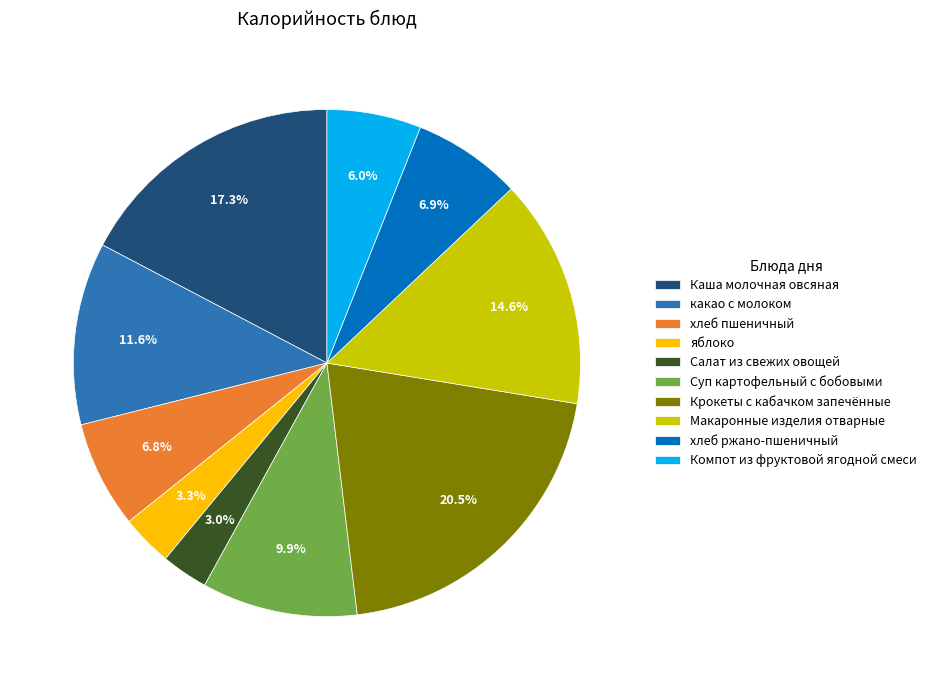

Which has a higher value, Компот из фруктовой ягодной смеси or хлеб ржано-пшеничный?

хлеб ржано-пшеничный